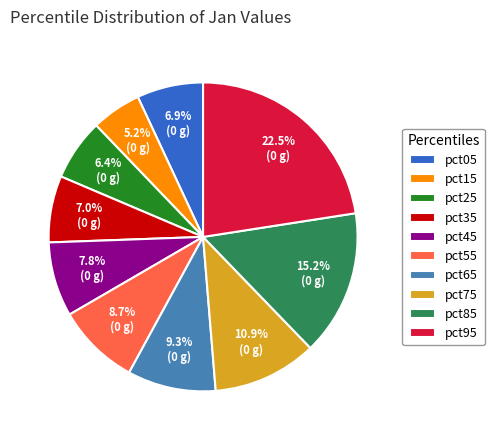

Count the number of slices in the pie.

10